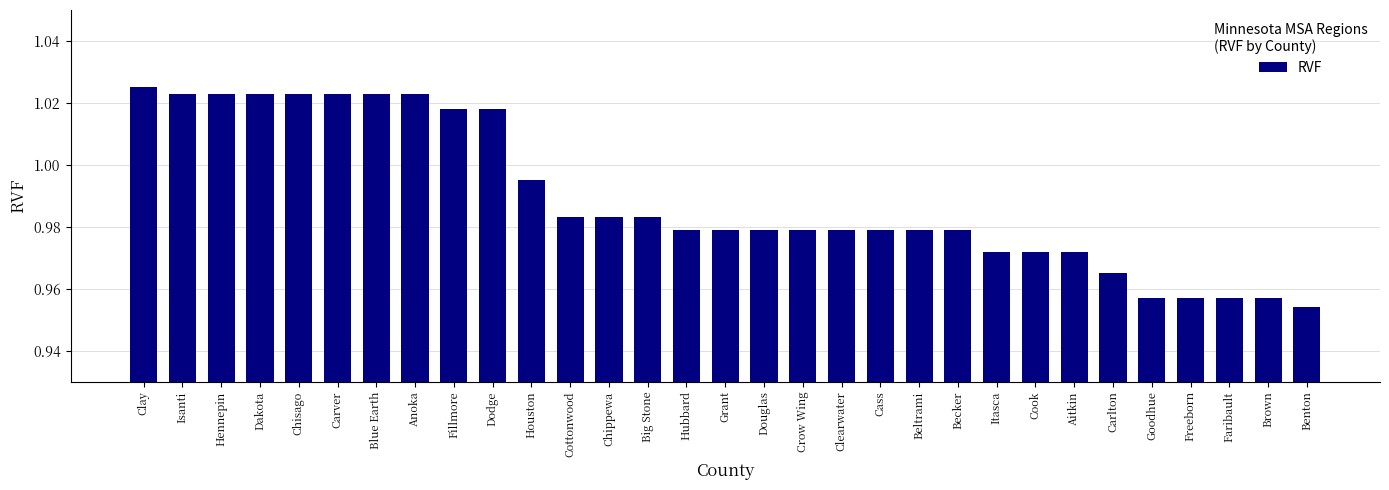

Is it true that the value at Dakota is 0.6?

False